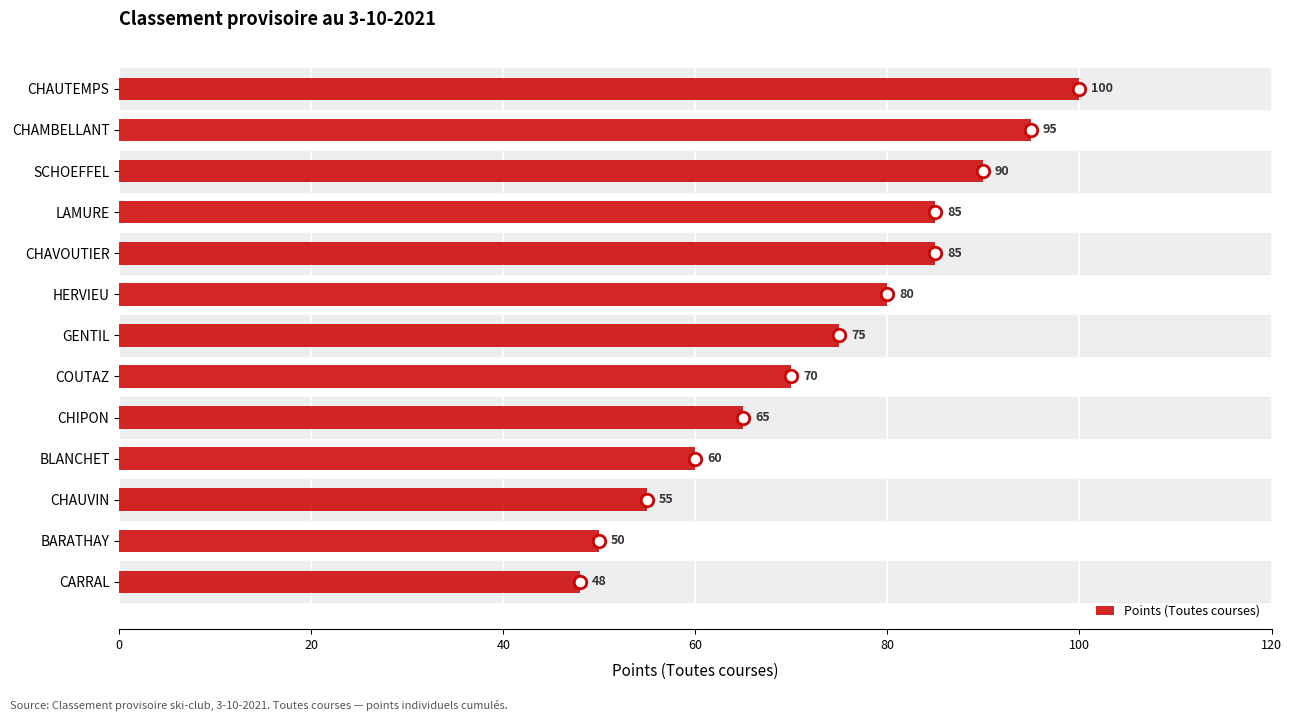

Which has a higher value, HERVIEU or CHAUVIN?

HERVIEU